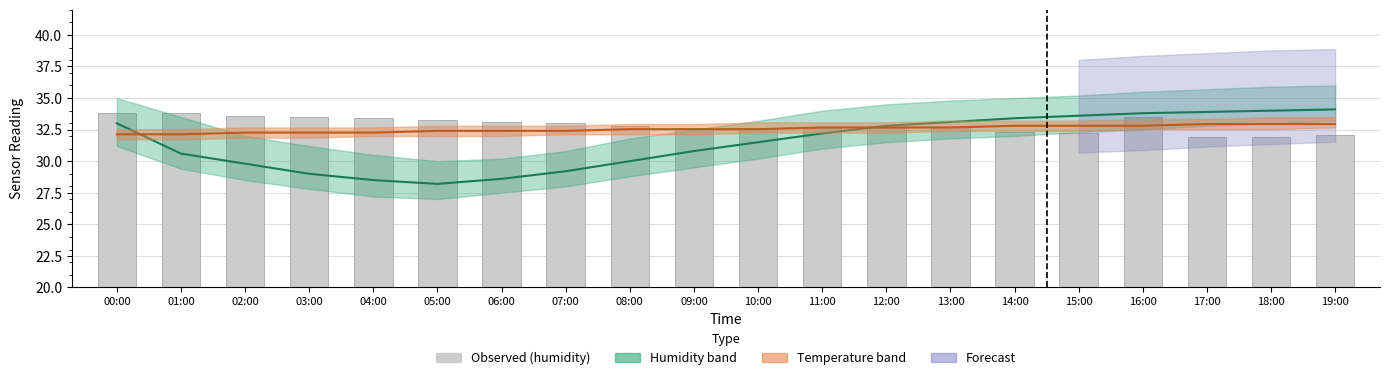

How many data points in Observed (humidity) are less than 32?

2